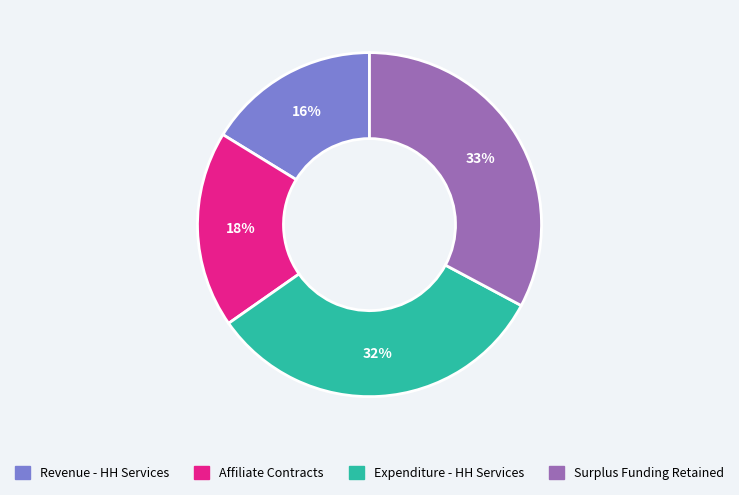

To the nearest percent, what is the difference between the largest and smallest slice percentages?

17%